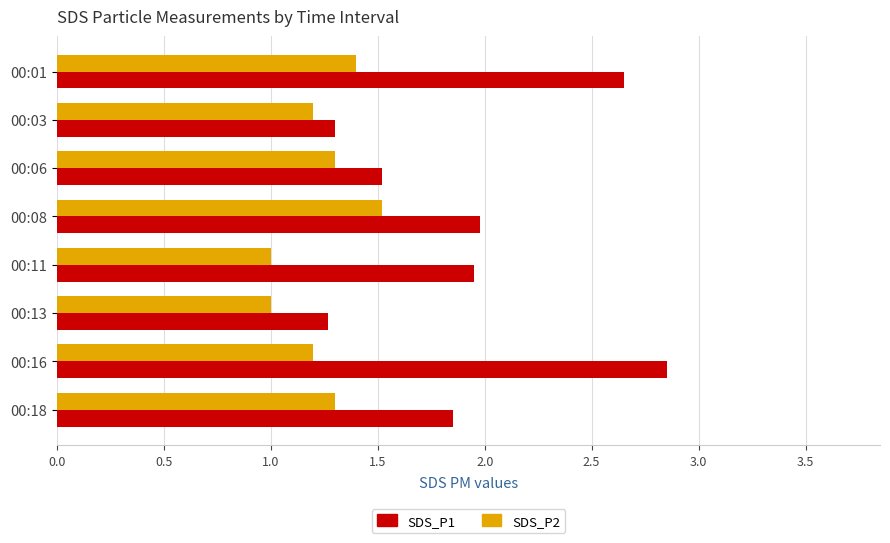

At how many categories does at least one series exceed 2?

2